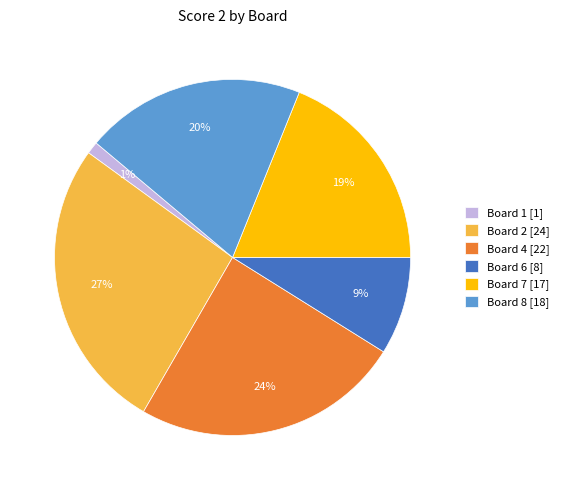

Which category has the smallest portion of the pie?

Board 1 [1]